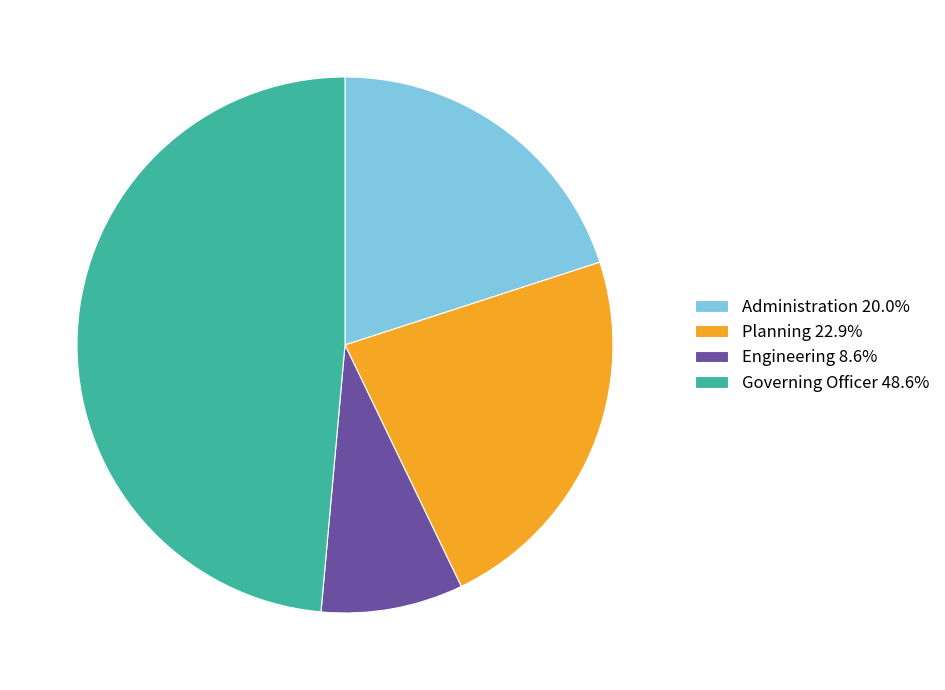

Rank the categories by value from lowest to highest.

Engineering, Administration, Planning, Governing Officer